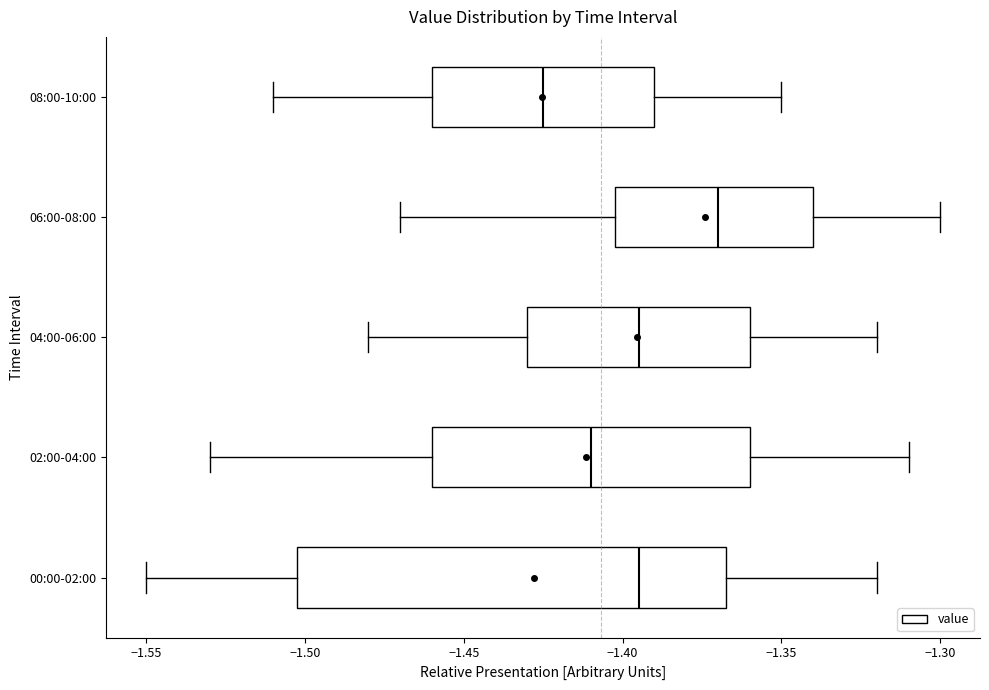

Reading bottom to top, transcribe this box plot: for each box, give where its median line is, the range the box spans, and where its two whiskers end, as read against the x-axis. The values are not printed on the chart, so give them approximately, as read against the axis.

00:00-02:00: median -1.395, box -1.500 to -1.365, whiskers -1.550 to -1.320
02:00-04:00: median -1.410, box -1.460 to -1.360, whiskers -1.530 to -1.310
04:00-06:00: median -1.395, box -1.430 to -1.360, whiskers -1.480 to -1.320
06:00-08:00: median -1.370, box -1.400 to -1.340, whiskers -1.470 to -1.300
08:00-10:00: median -1.425, box -1.460 to -1.390, whiskers -1.510 to -1.350